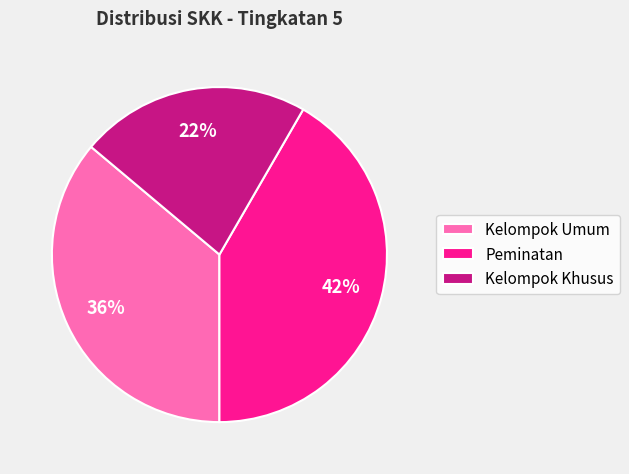

Count the number of slices in the pie.

3